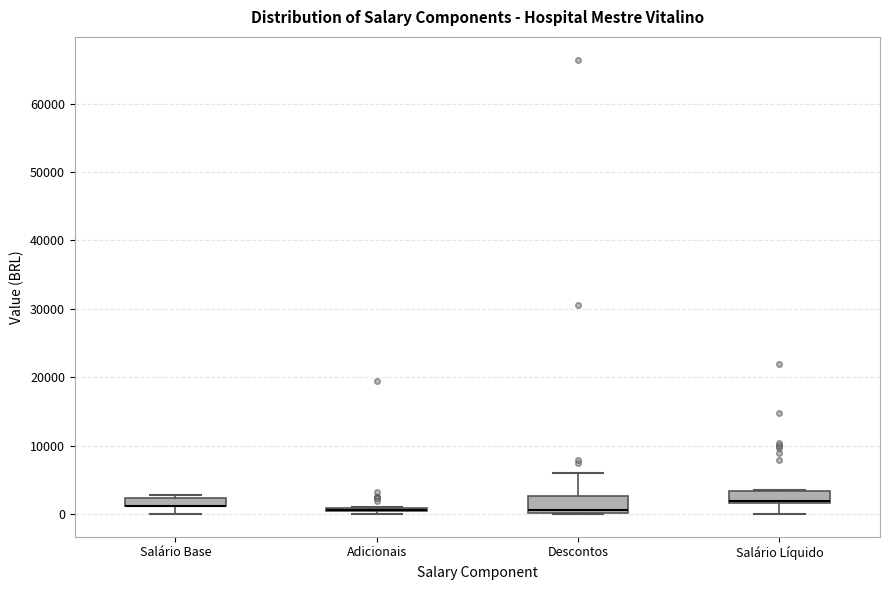

Where does the lower whisker of the box for Salário Base end on the y-axis? The values are not printed on the chart, so give them approximately, as read against the axis.

0